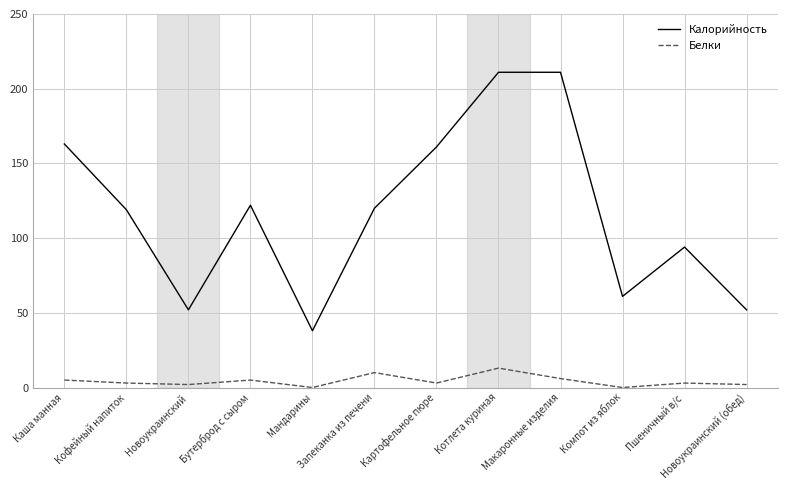

Reading left to right, extract all data points from this chart.

Калорийность: 163	119	52	122	38	120	161	211	211	61	94	52
Белки: 5	3	2	5	0	10	3	13	6	0	3	2